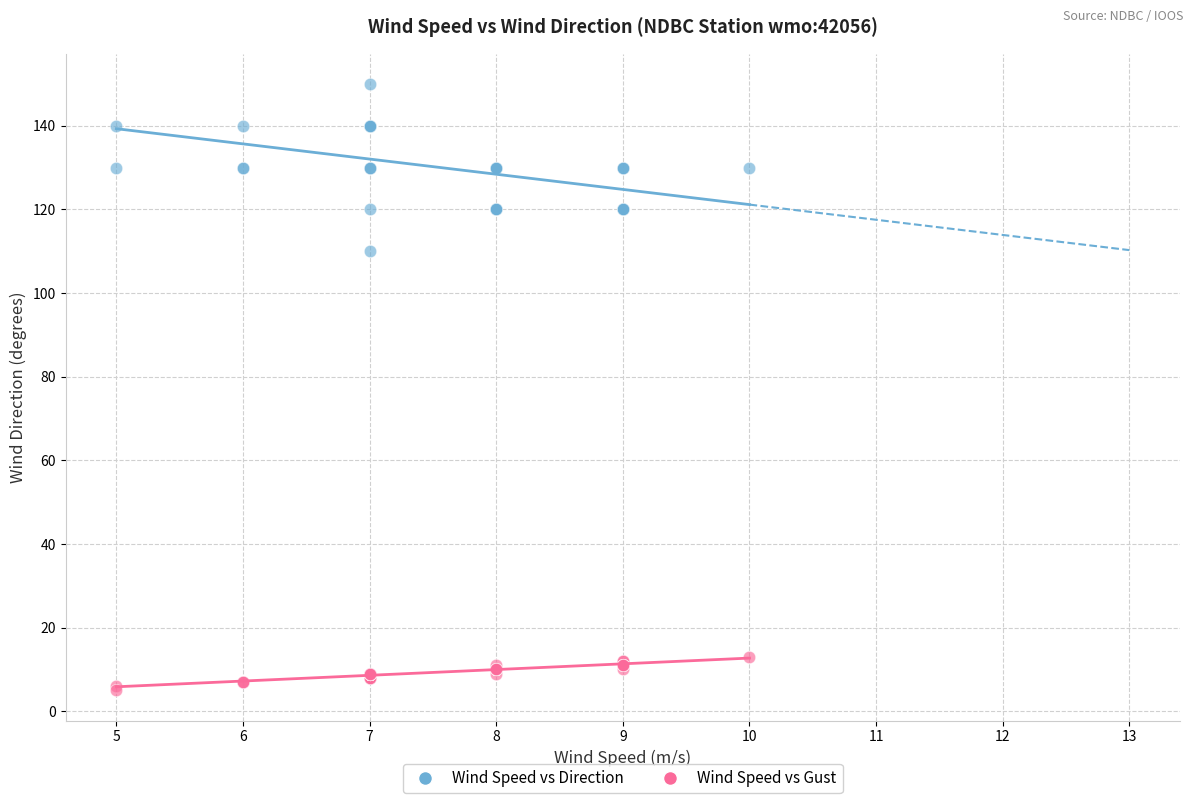

Across all series, what Y value is closest to 77?

110